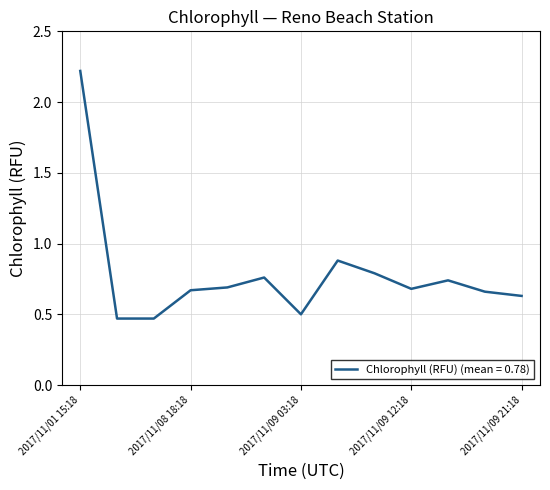

What is the maximum value shown in the chart?

2.2